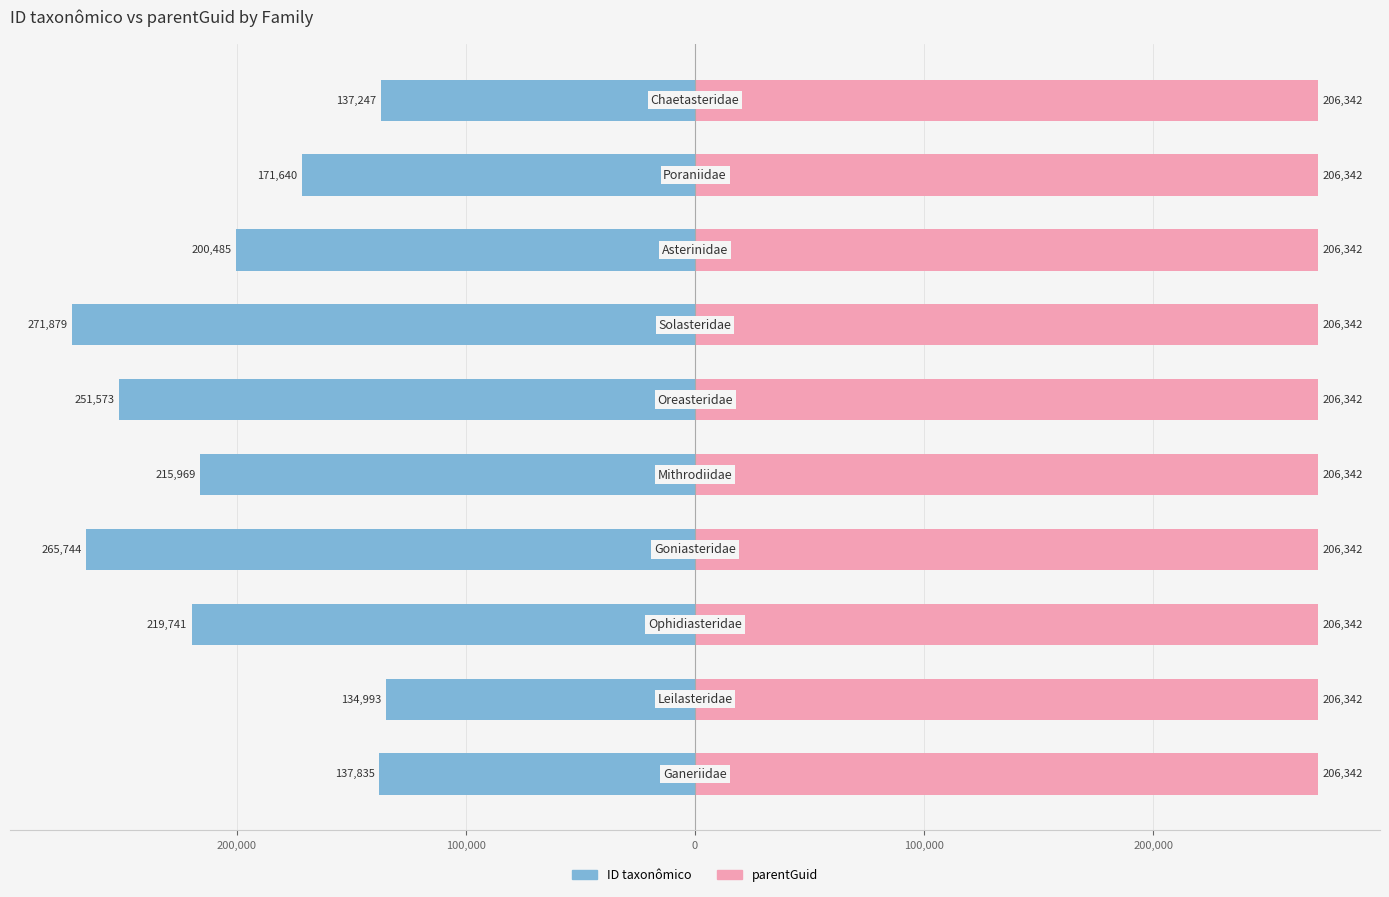

What is the difference between the highest and lowest values at 100,000?

219741.5